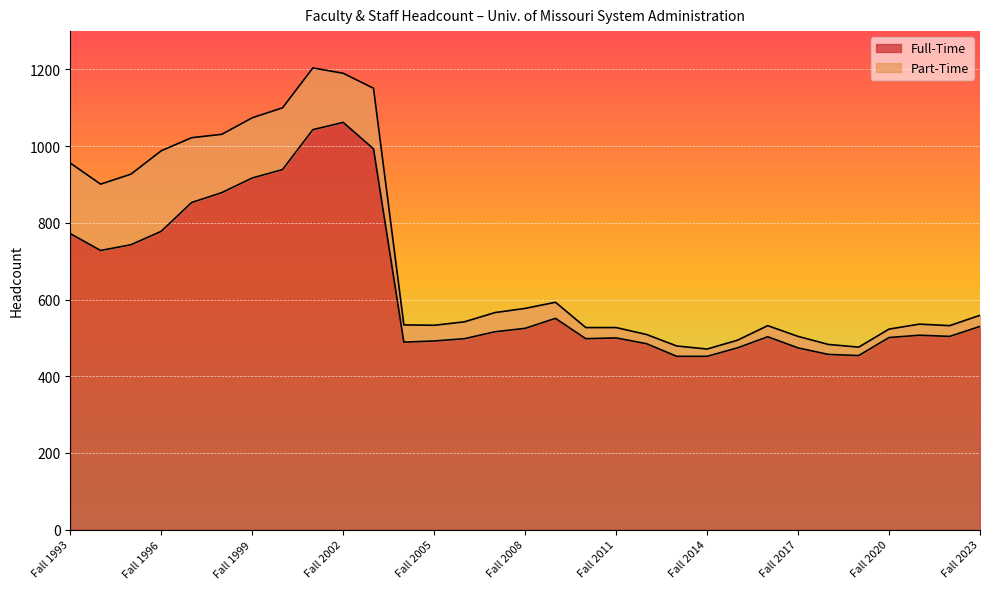

List the labels in order of value, smallest first.

Fall 2013, Fall 2014, Fall 2019, Fall 2018, Fall 2015, Fall 2017, Fall 2012, Fall 2004, Fall 2005, Fall 2006, Fall 2010, Fall 2011, Fall 2020, Fall 2016, Fall 2022, Fall 2021, Fall 2007, Fall 2008, Fall 2023, Fall 2009, Fall 1994, Fall 1995, Fall 1993, Fall 1996, Fall 1997, Fall 1998, Fall 1999, Fall 2000, Fall 2003, Fall 2001, Fall 2002